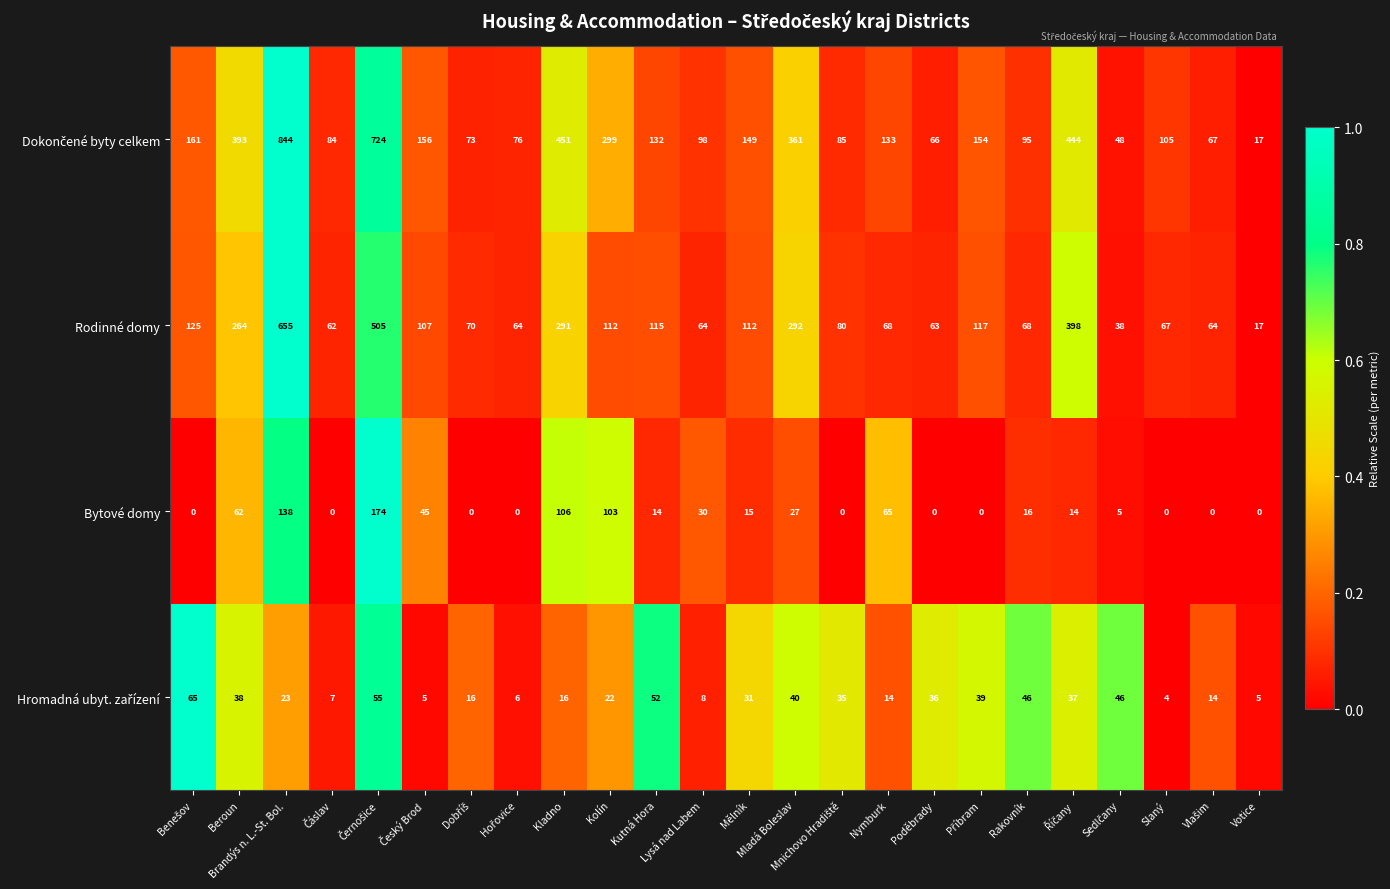

How many data points does each series have?

24